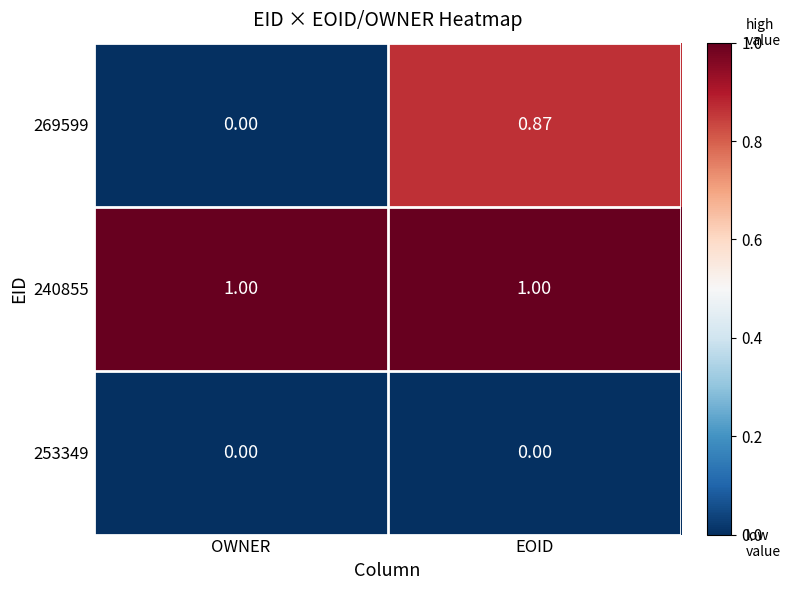

Count the number of data series in this chart.

3